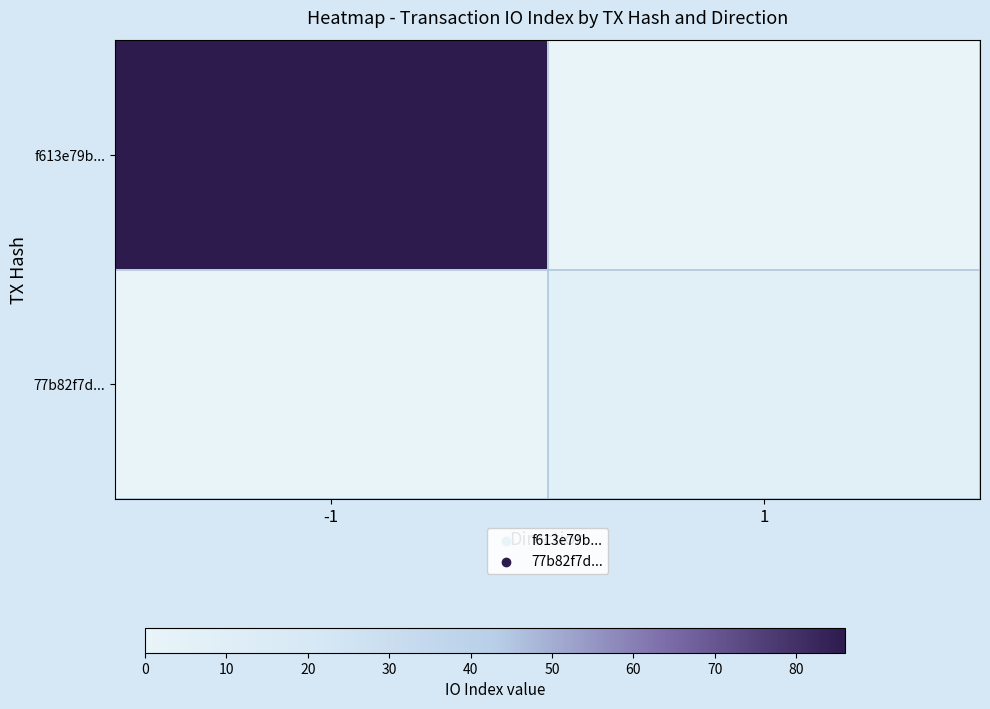

Reading left to right, extract all data points from this chart.

f613e79b...: -1=86	1=0
77b82f7d...: -1=0	1=8